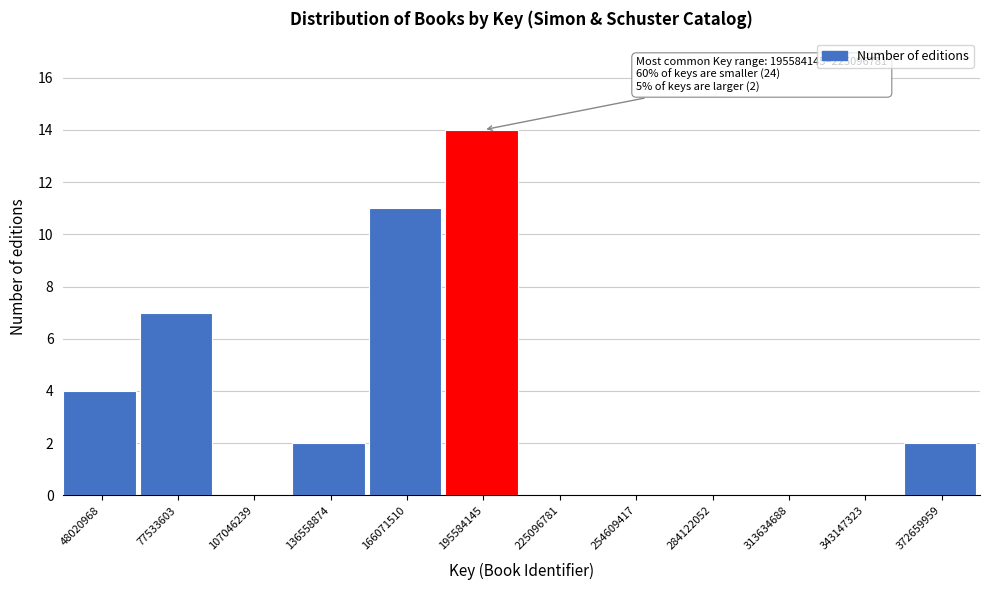

Reading right to left, transcribe all the data shown in this chart.

372659959=2	343147323=0	313634688=0	284122052=0	254609417=0	225096781=0	195584145=14	166071510=11	136558874=2	107046239=0	77533603=7	48020968=4